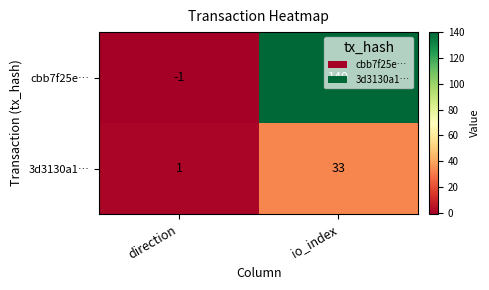

What is the average value of the 3d3130a1… series?

17